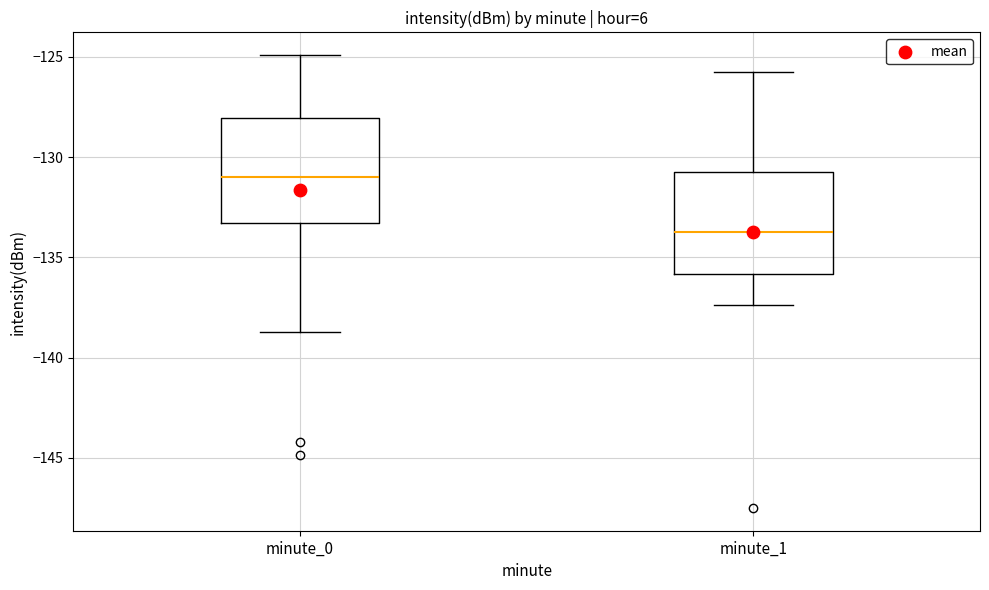

Reading left to right, transcribe this box plot: for each box, give where its median line is, the range the box spans, and where its two whiskers end, as read against the y-axis. The values are not printed on the chart, so give them approximately, as read against the axis.

minute_0: median -131.0, box -133.5 to -128.0, whiskers -138.5 to -125.0
minute_1: median -133.5, box -136.0 to -130.5, whiskers -137.5 to -126.0